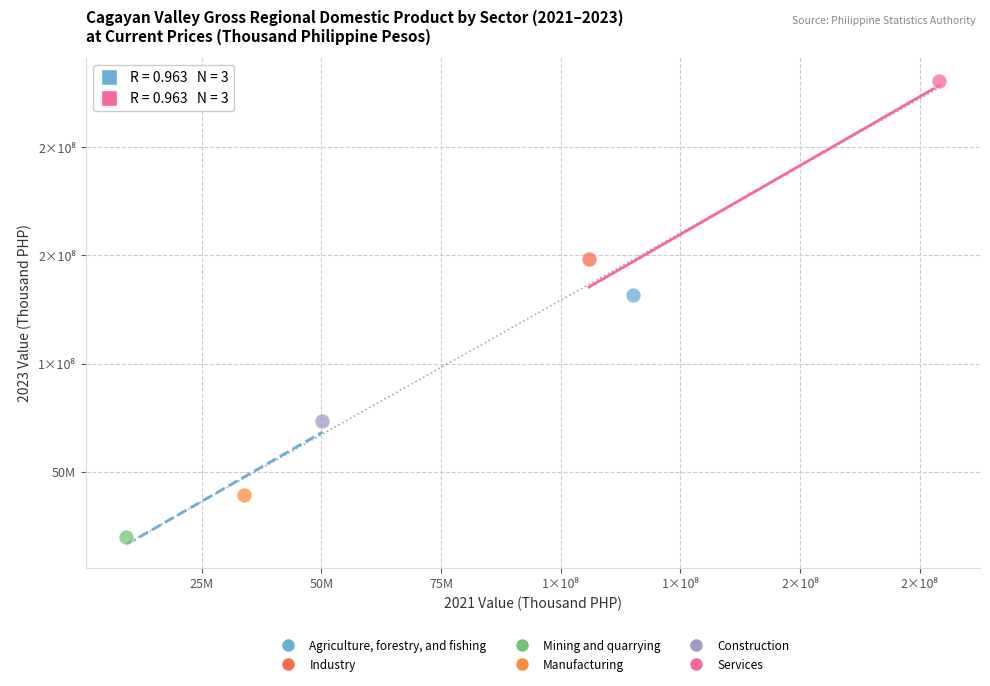

What are all the series names shown in the legend?

Agriculture, forestry, and fishing, Industry, Mining and quarrying, Manufacturing, Construction, Services